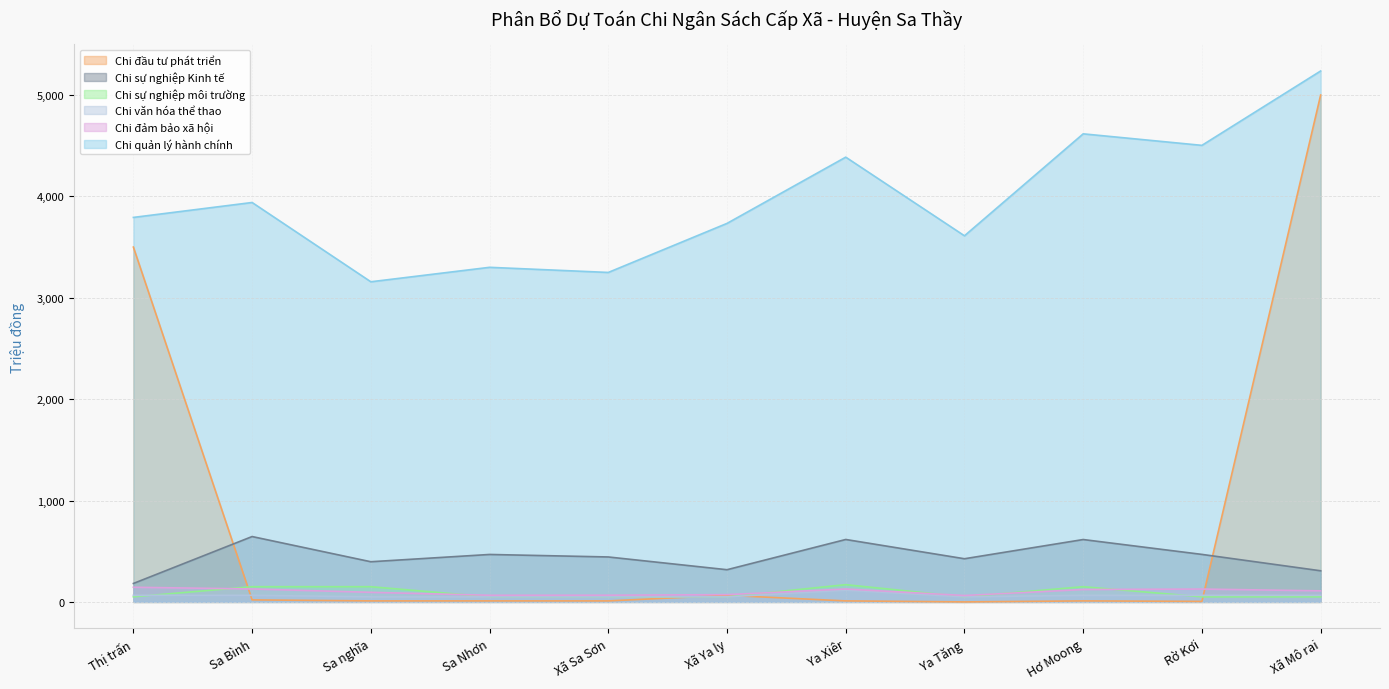

Where is the first local minimum for Chi sự nghiệp Kinh tế?

Sa nghĩa